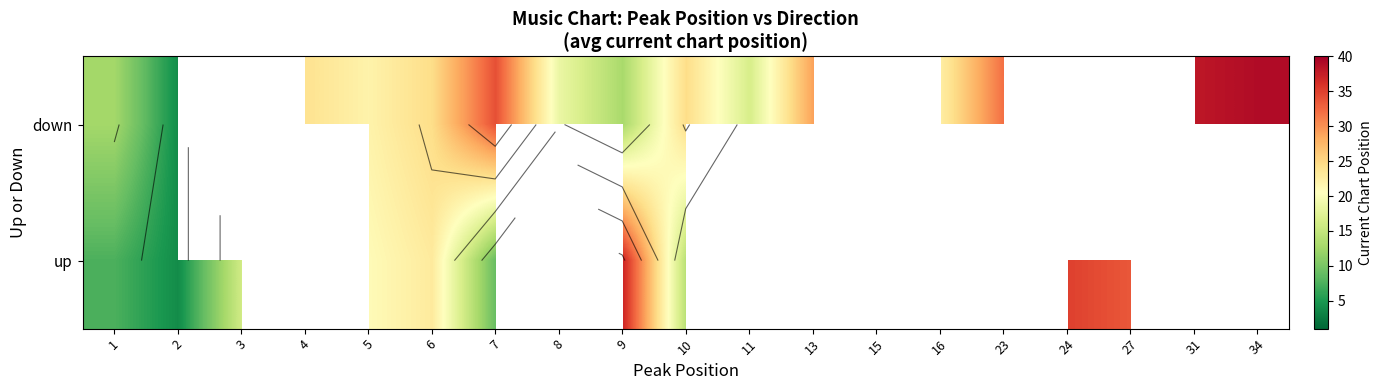

Rank the series by their maximum value, from lowest to highest.

up, down